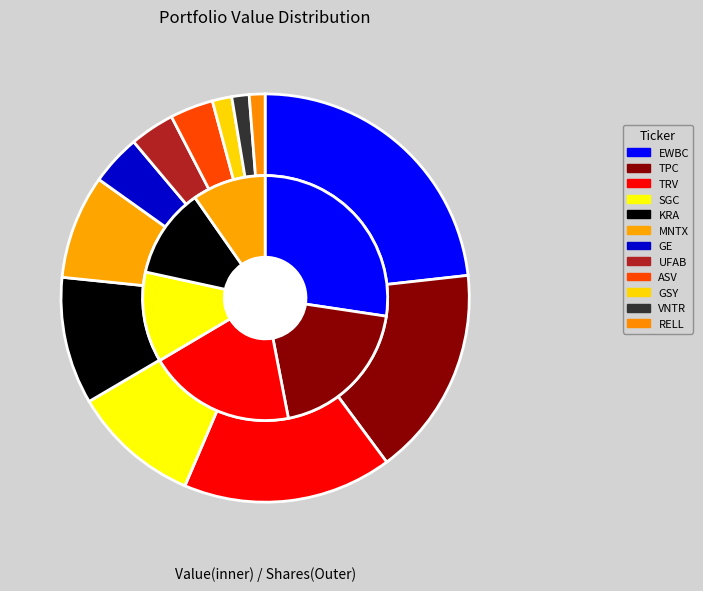

What percentage is the EWBC slice, to the nearest percent?

23%